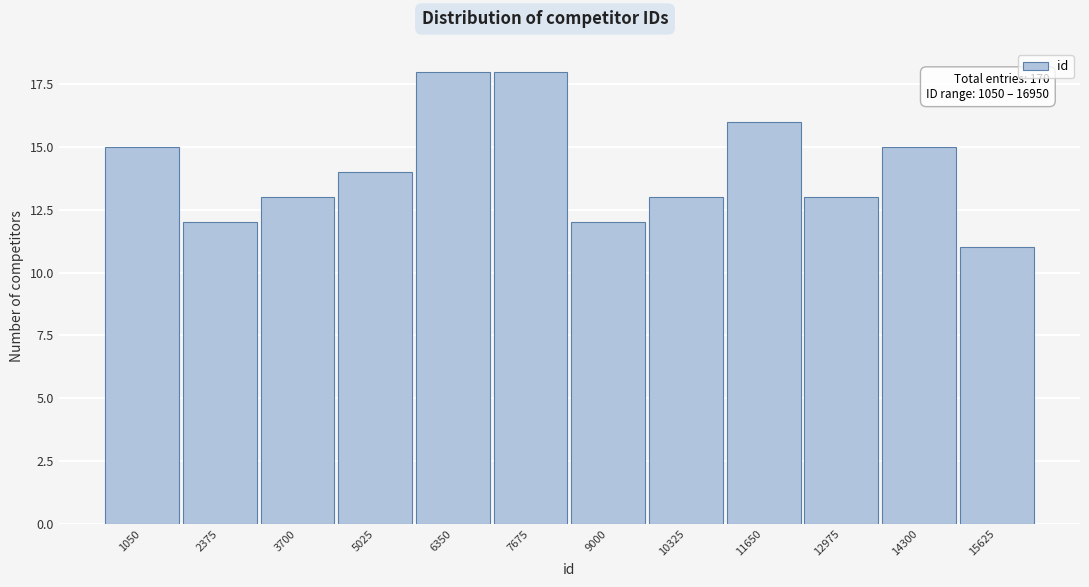

Reading left to right, list all the values displayed in this chart.

1050=15	2375=12	3700=13	5025=14	6350=18	7675=18	9000=12	10325=13	11650=16	12975=13	14300=15	15625=11